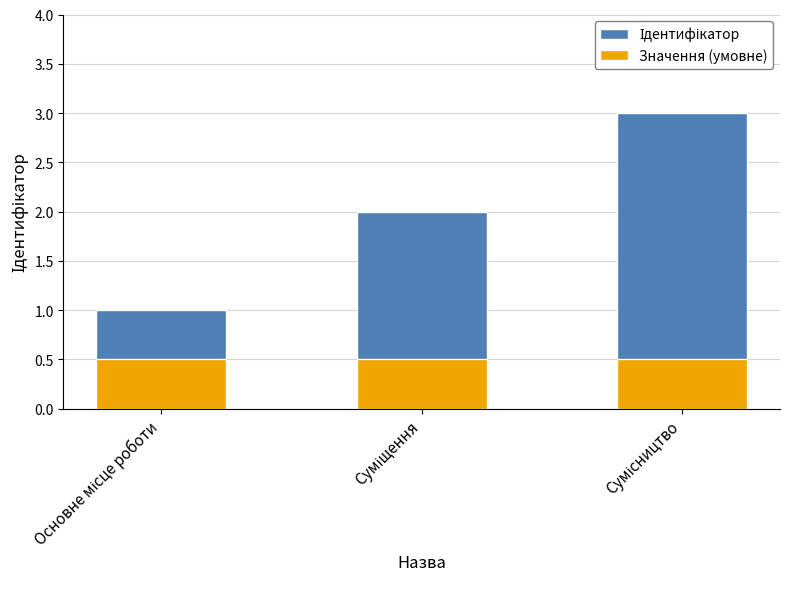

True or false: Значення (умовне) has a value of 0.3 at Сумісництво.

False